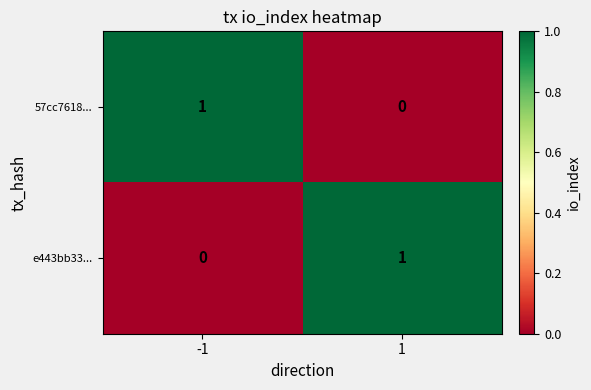

How many series are shown in this chart?

2